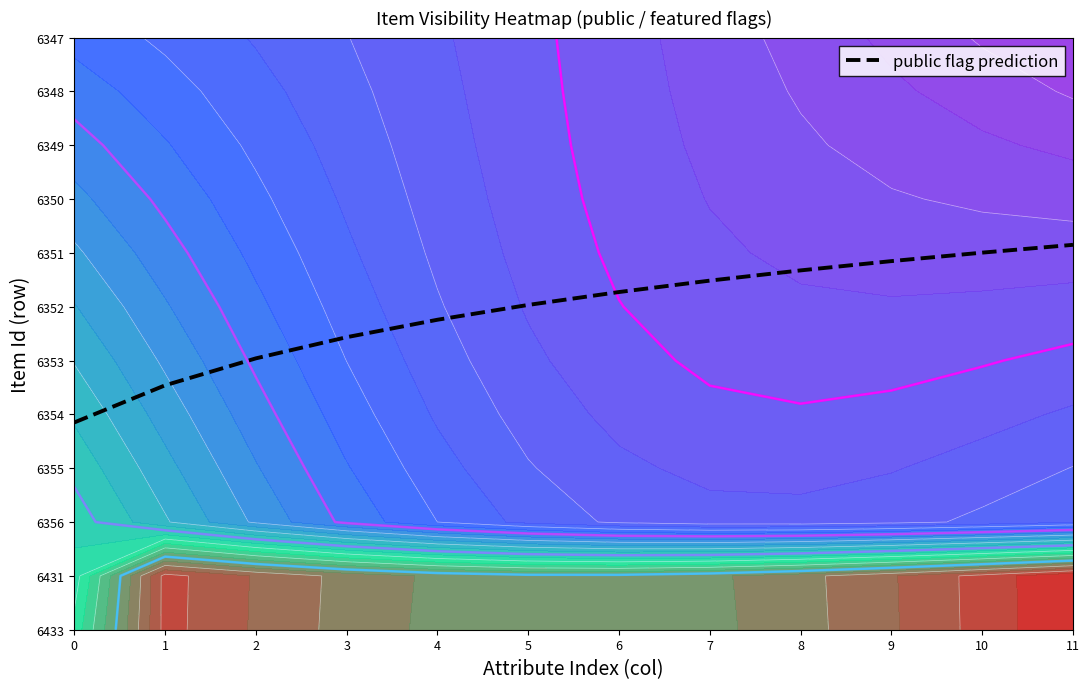

Is it true that the value at 2 is 0.3?

False